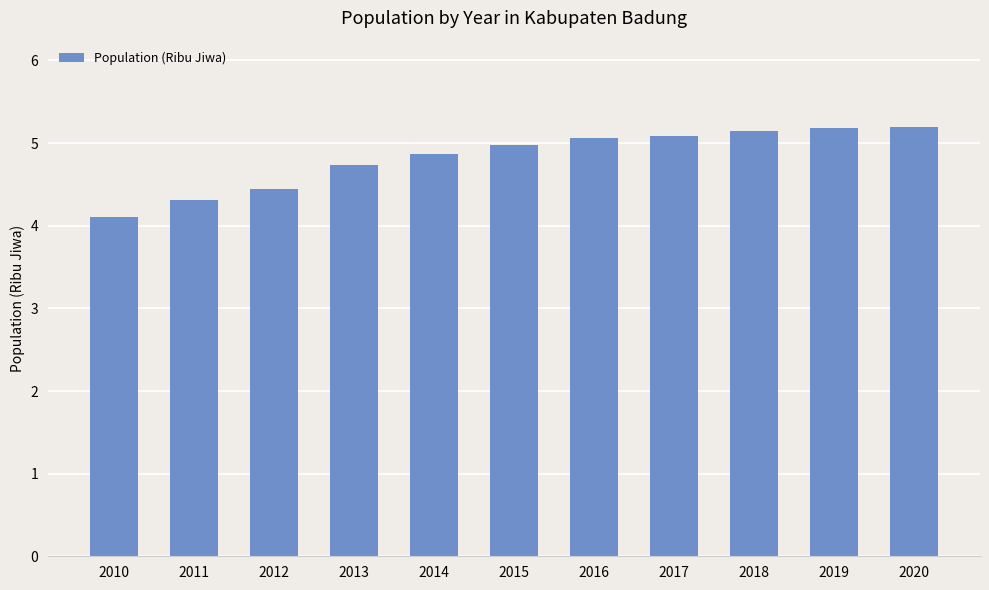

What is the value of the 3rd bar from the left?

4.5